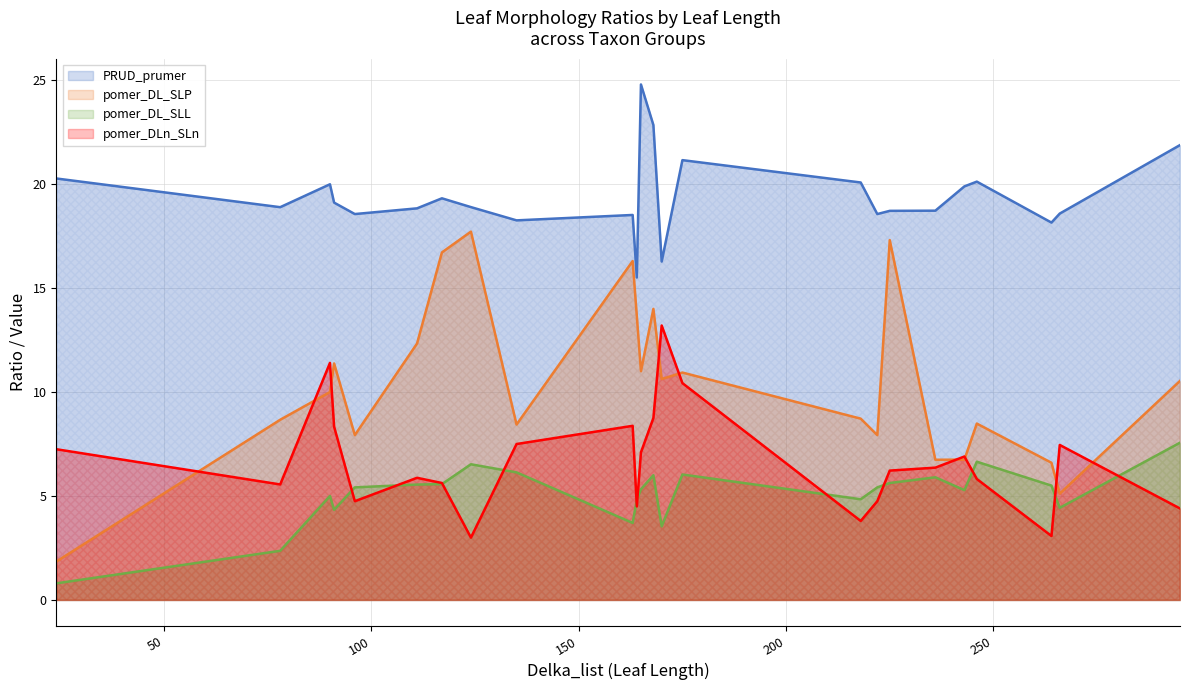

What is the difference between the maximum and minimum values in the pomer_DLn_SLn series?

10.2